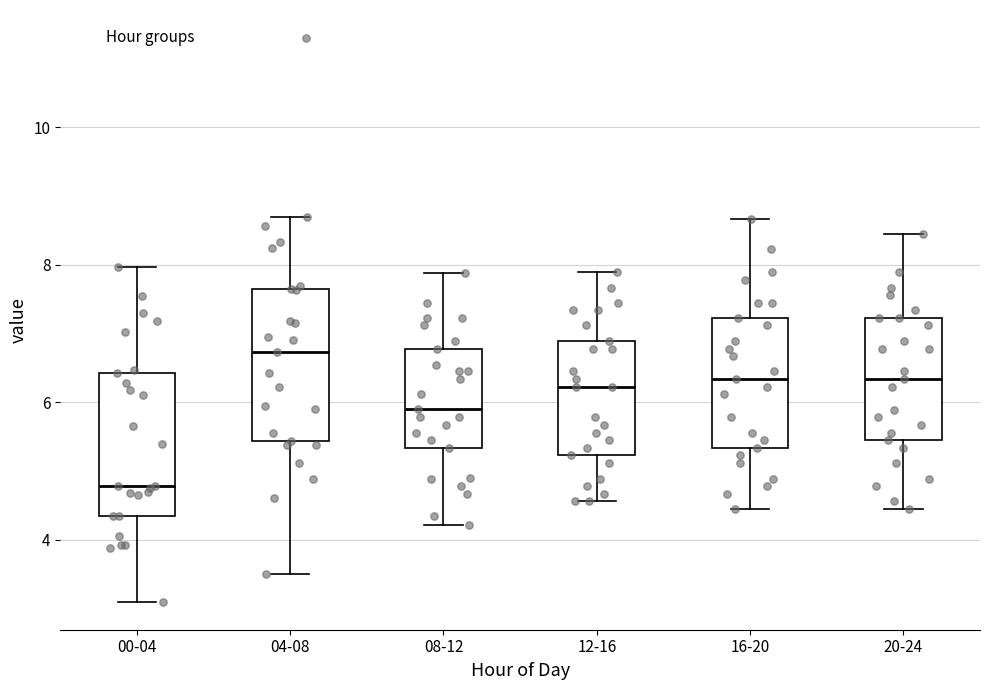

Reading left to right, transcribe this box plot: for each box, give where its median line is, the range the box spans, and where its two whiskers end, as read against the y-axis. The values are not printed on the chart, so give them approximately, as read against the axis.

00-04: median 4.8, box 4.4 to 6.4, whiskers 3.2 to 8.0
04-08: median 6.8, box 5.4 to 7.6, whiskers 3.6 to 8.8
08-12: median 6.0, box 5.4 to 6.8, whiskers 4.2 to 7.8
12-16: median 6.2, box 5.2 to 6.8, whiskers 4.6 to 7.8
16-20: median 6.4, box 5.4 to 7.2, whiskers 4.4 to 8.6
20-24: median 6.4, box 5.4 to 7.2, whiskers 4.4 to 8.4